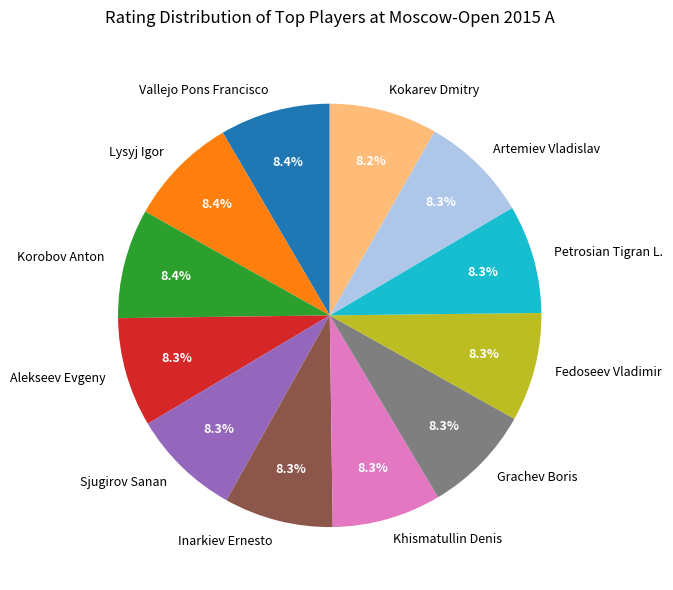

What is the ratio of the value at Khismatullin Denis to the value at Kokarev Dmitry?

1.0